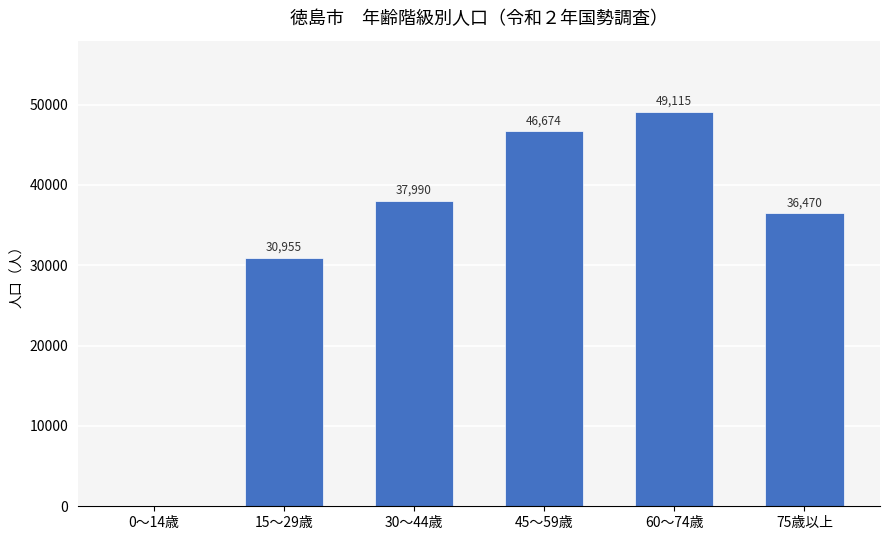

Is it true that the value at 30～44歳 is 37990?

True